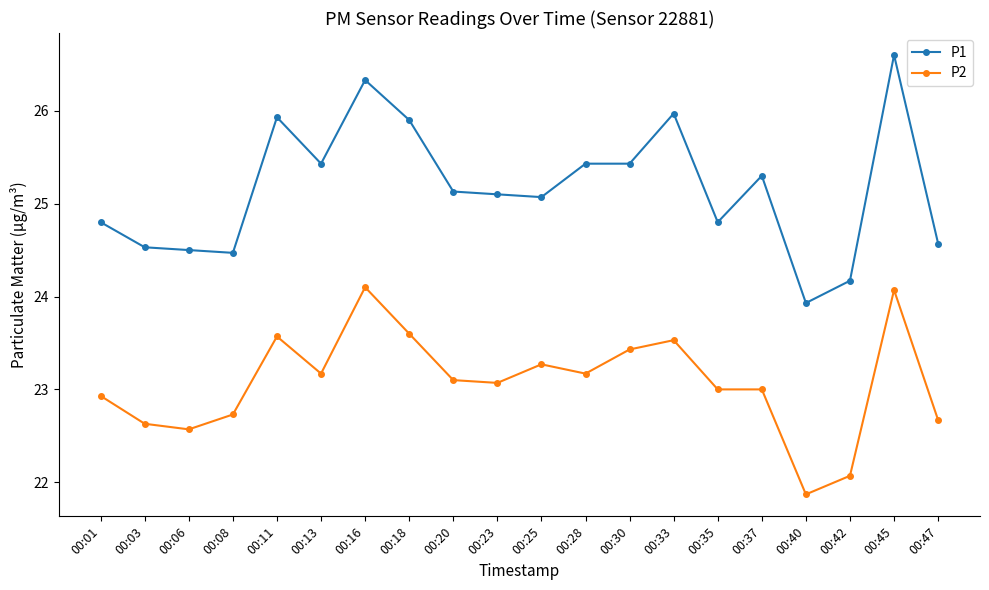

Is this an area chart (filled region under the line)?

No